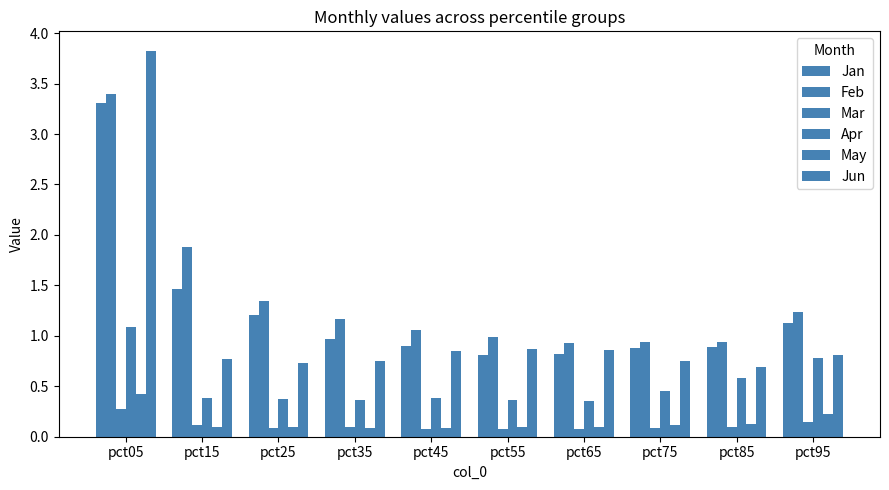

How many categories are shown in the chart?

10